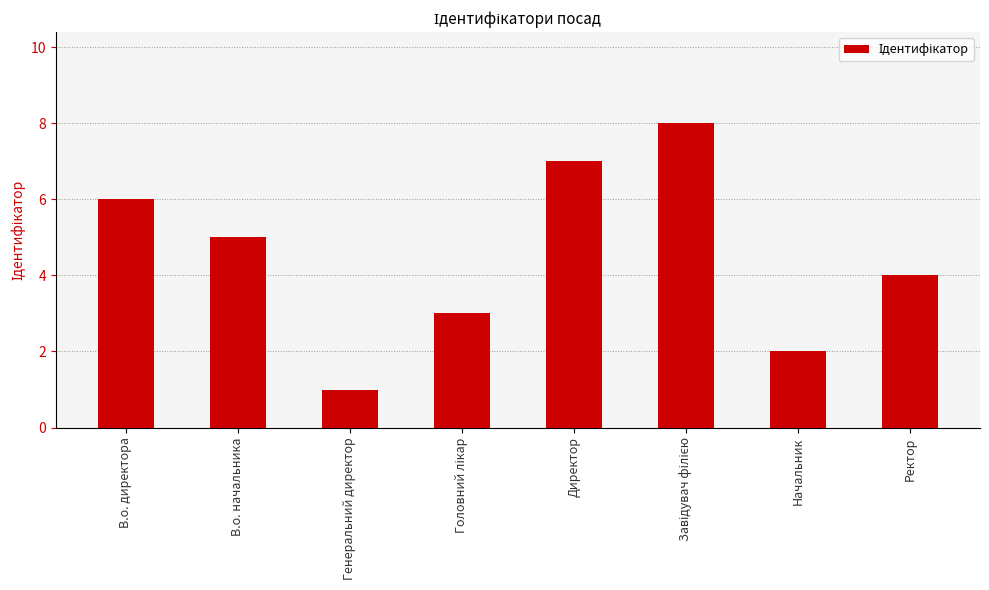

Between Ректор and Генеральний директор, which is larger?

Ректор